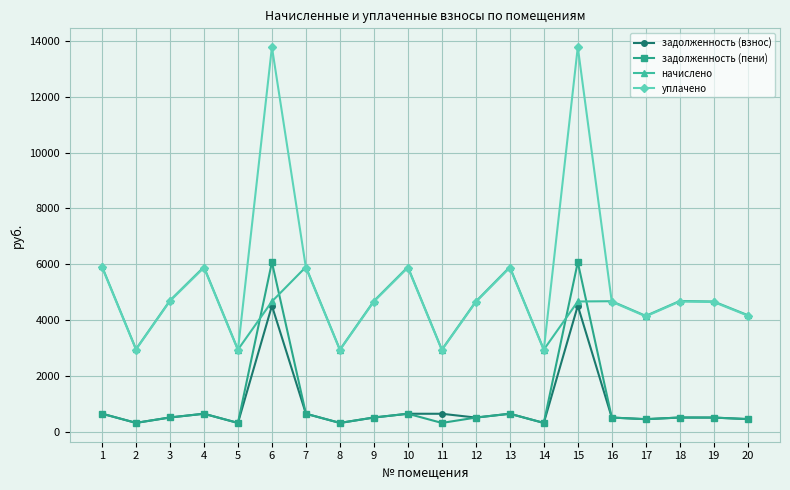

At how many categories does at least one series exceed 3098?

15